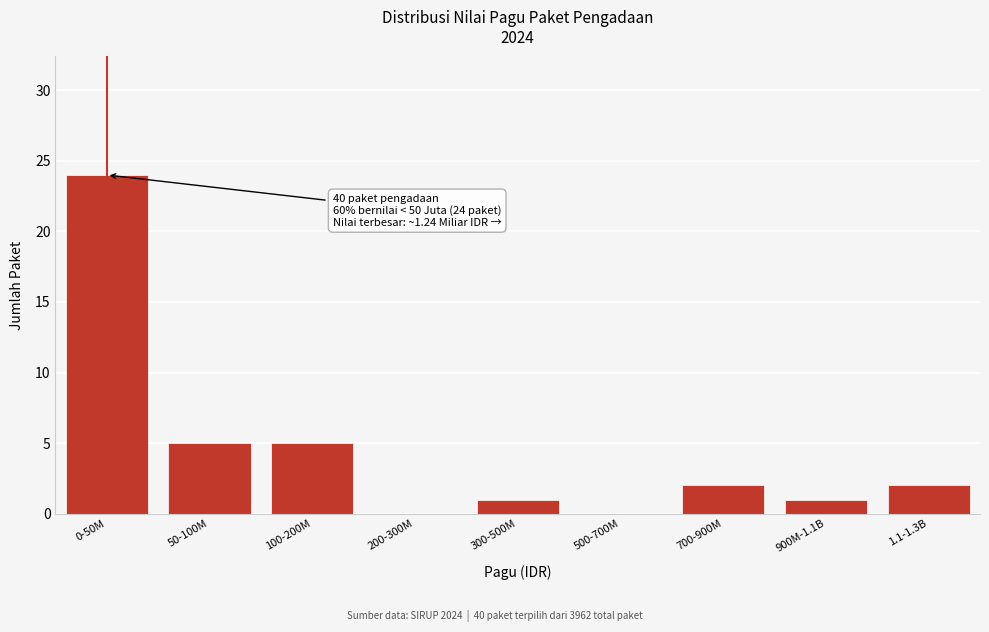

Reading right to left, extract all data points from this chart.

1.1-1.3B=2	900M-1.1B=1	700-900M=2	500-700M=0	300-500M=1	200-300M=0	100-200M=5	50-100M=5	0-50M=24